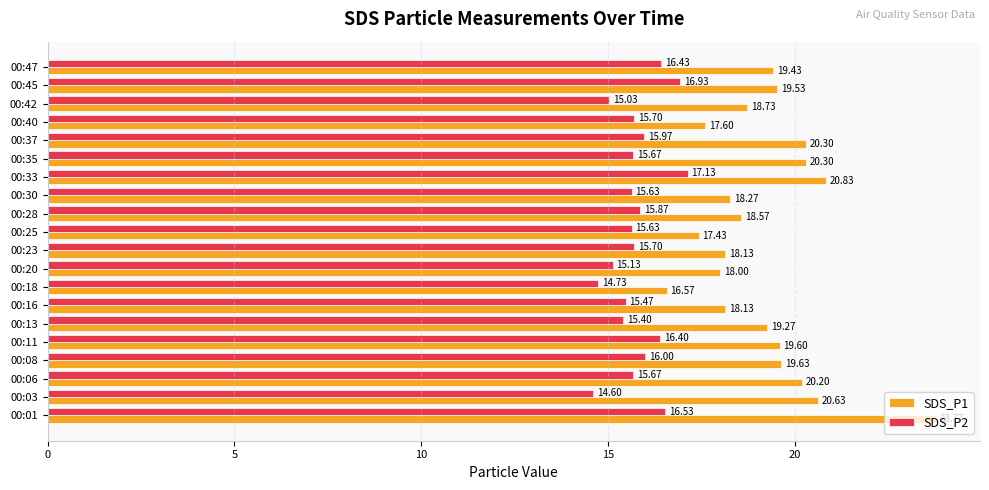

Where is SDS_P2 nearest to the value 15?

00:42